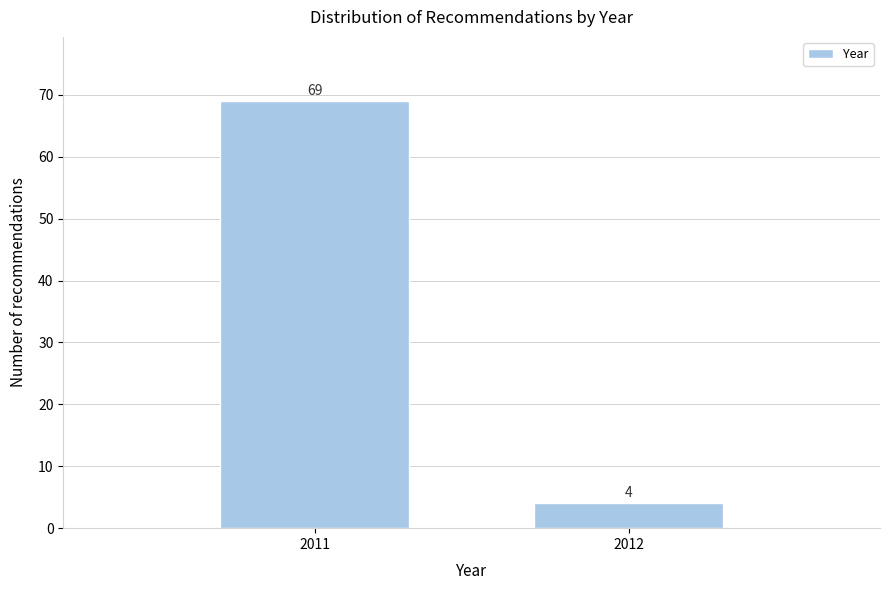

Reading right to left, transcribe all the data shown in this chart.

4	69